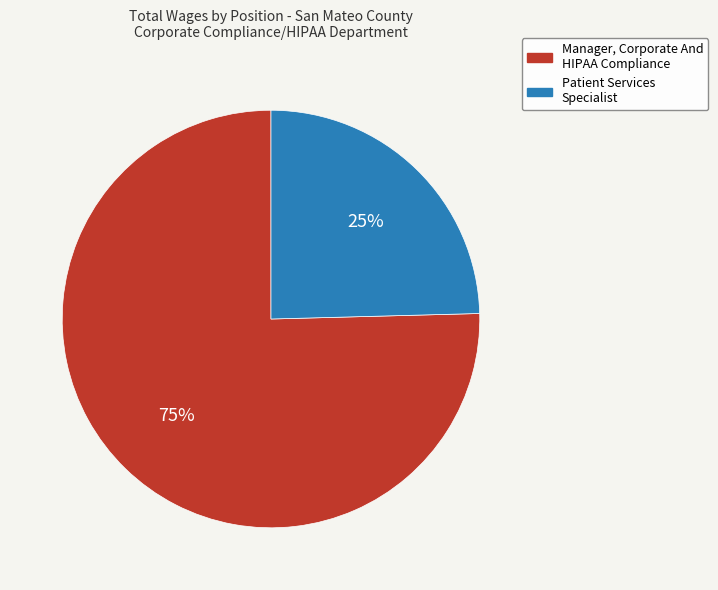

What is the ratio of the value at Patient Services Specialist to the value at Manager, Corporate And HIPAA Compliance?

0.3